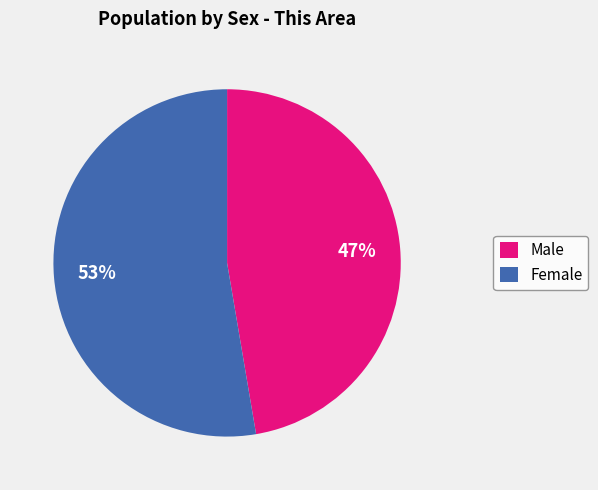

To the nearest percent, what is the combined percentage of Male and Female?

100%